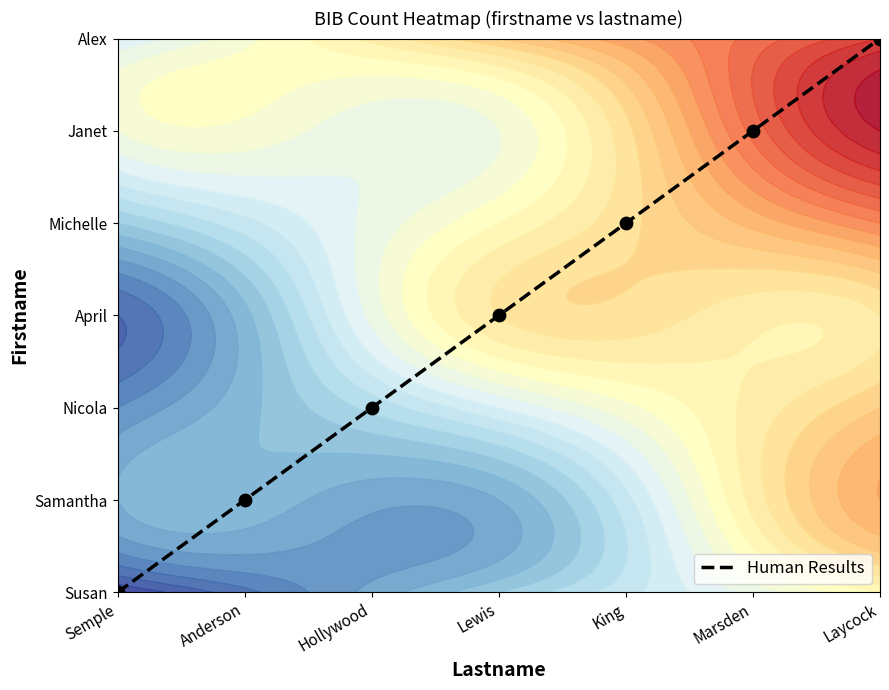

How many data points are less than 3?

3